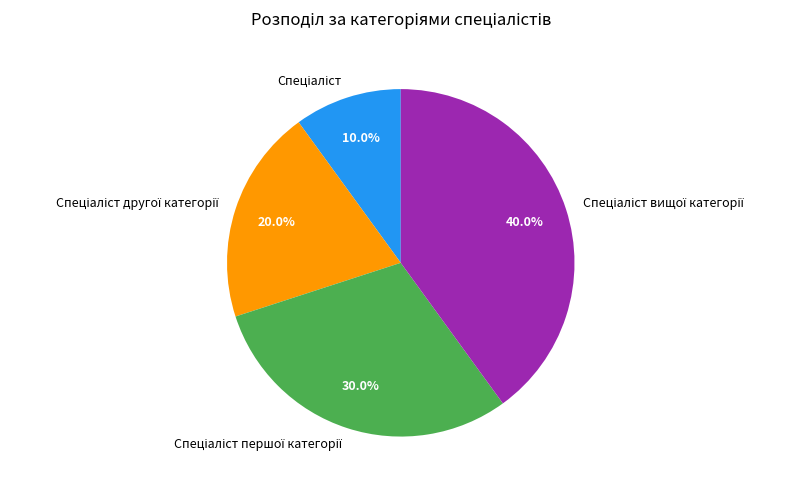

Is there any slice that represents more than half of the pie?

No